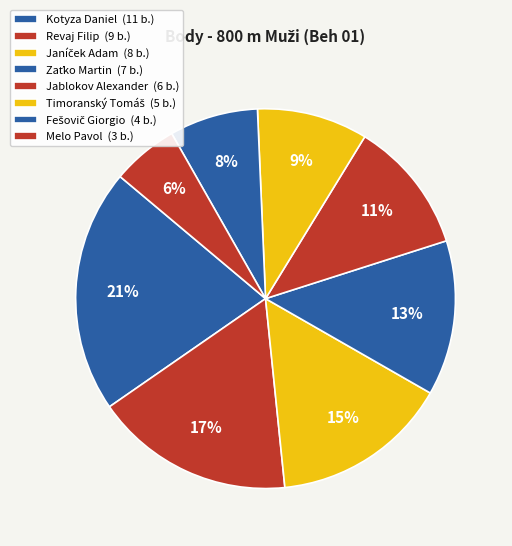

Does Fešovič Giorgio account for over 50% of the chart?

No